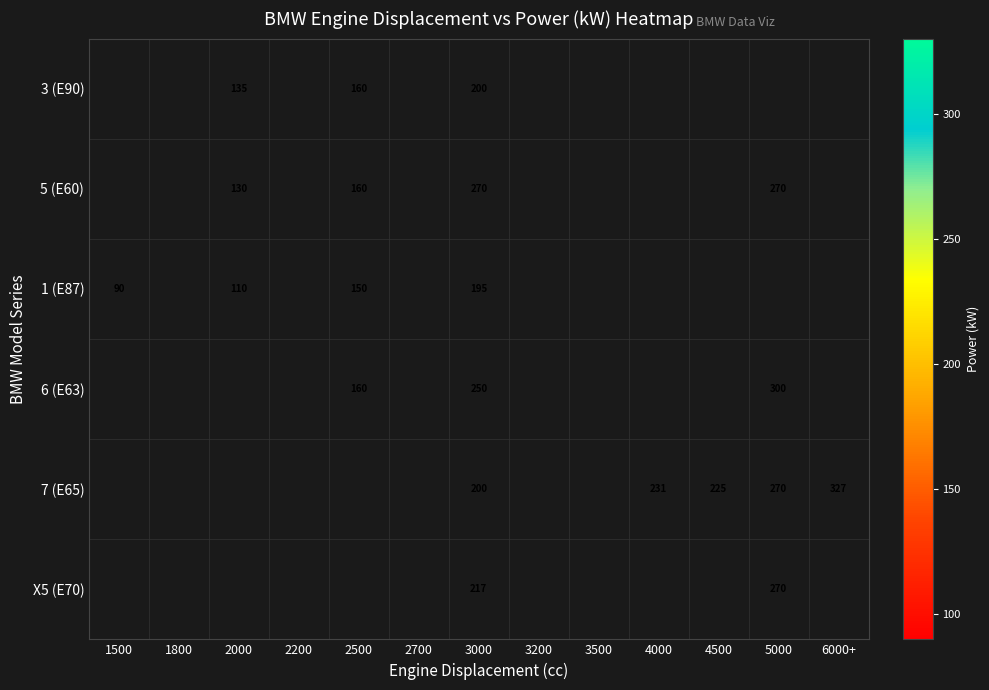

What is the spread (max minus min) of values at 3000?

75